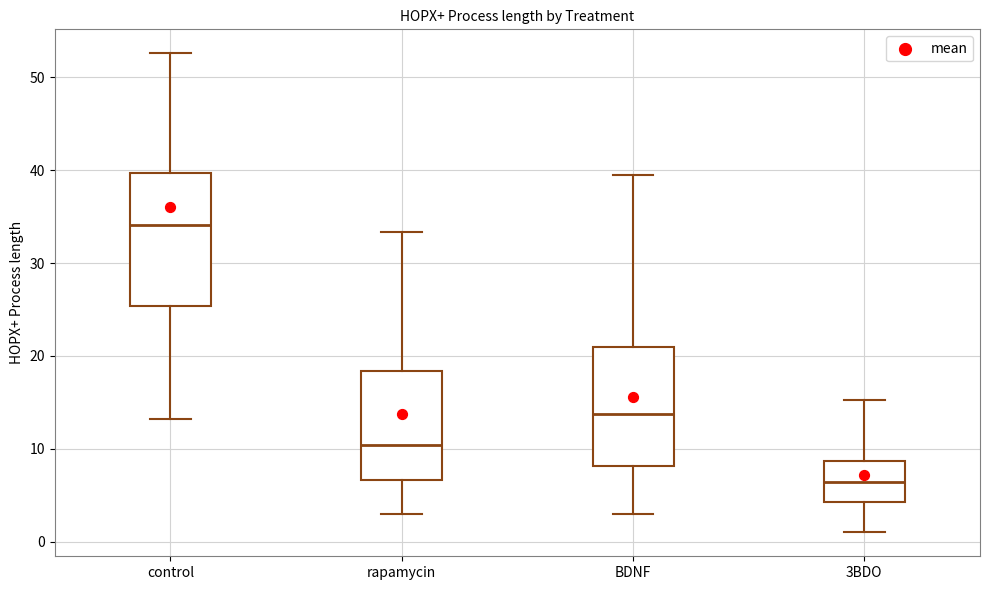

Comparing the boxes themselves (not the whiskers), which one is the tallest?

control